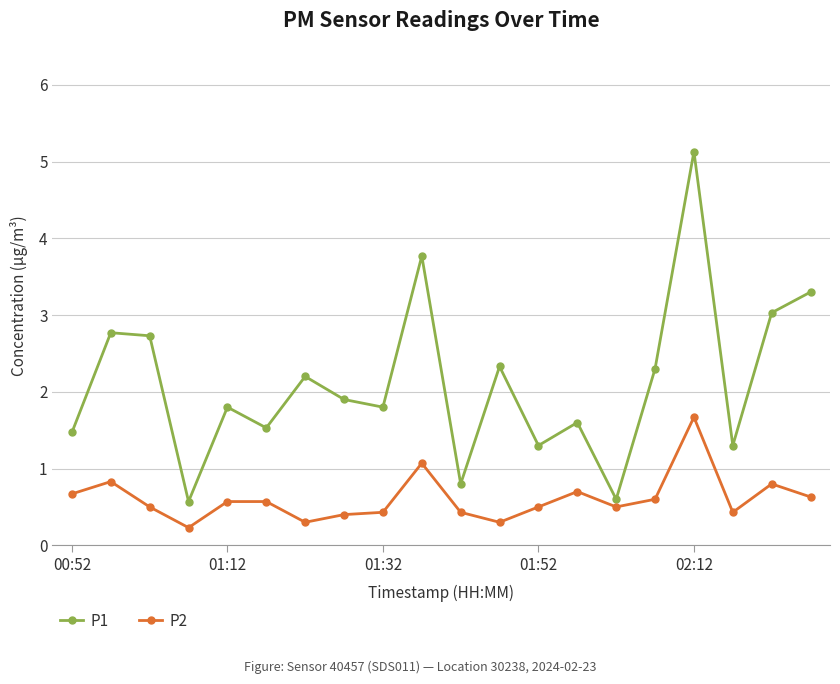

True or false: P1 has more than 0 interior local peaks.

True